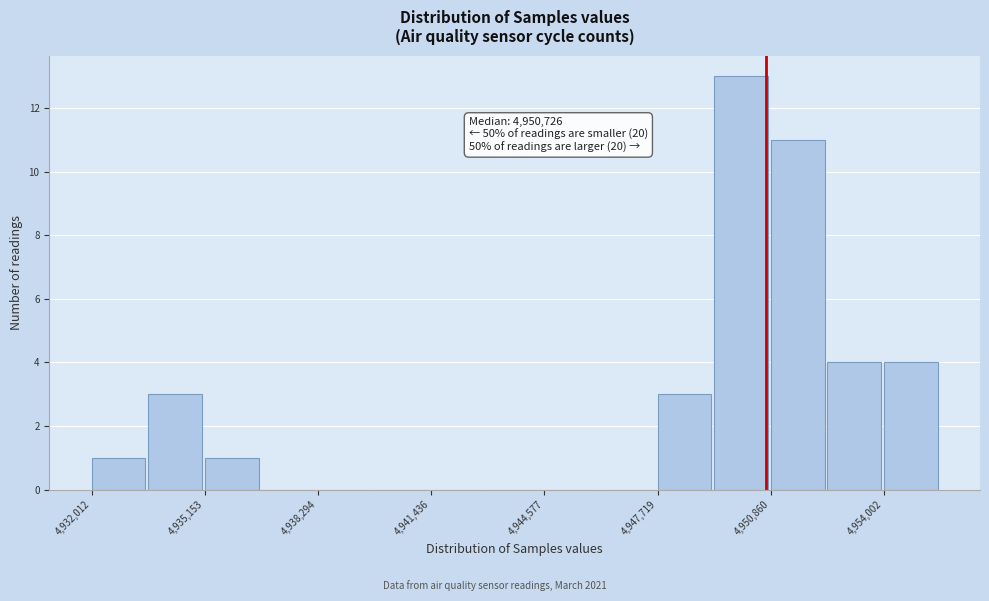

Read against the x-axis, roughly where is the centre of the tallest bar?

4950000